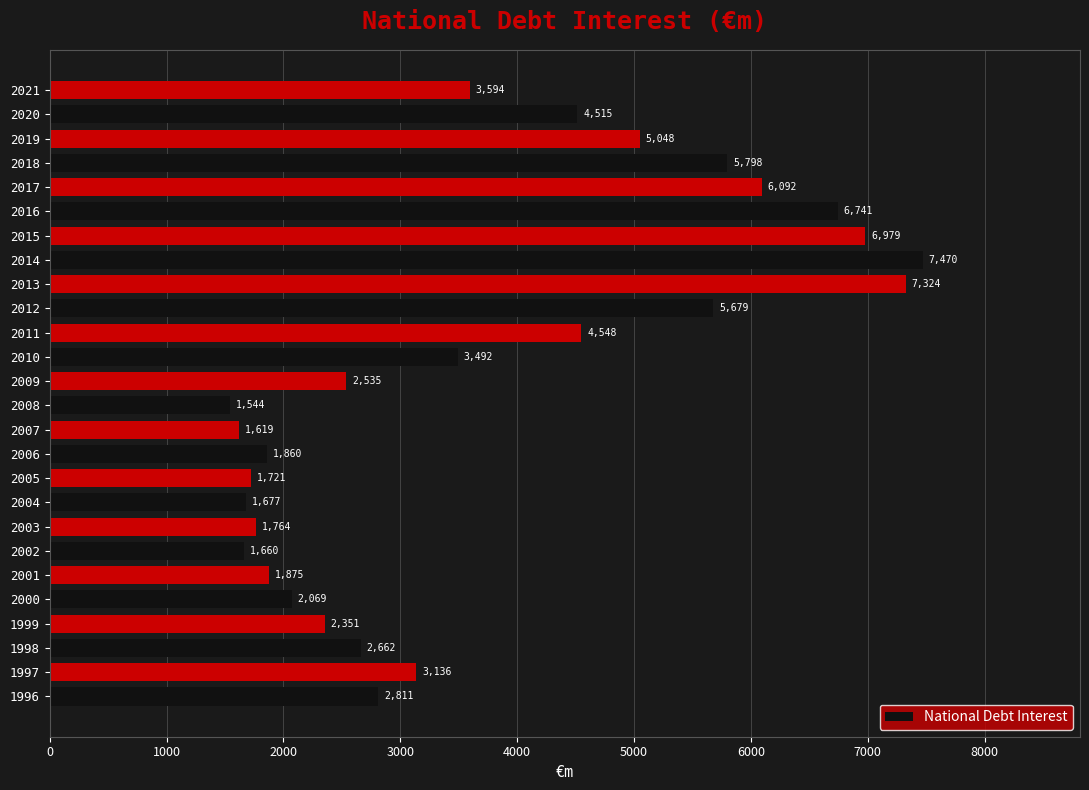

The chart shows a value of 6979.2 at 2015. True or false?

True